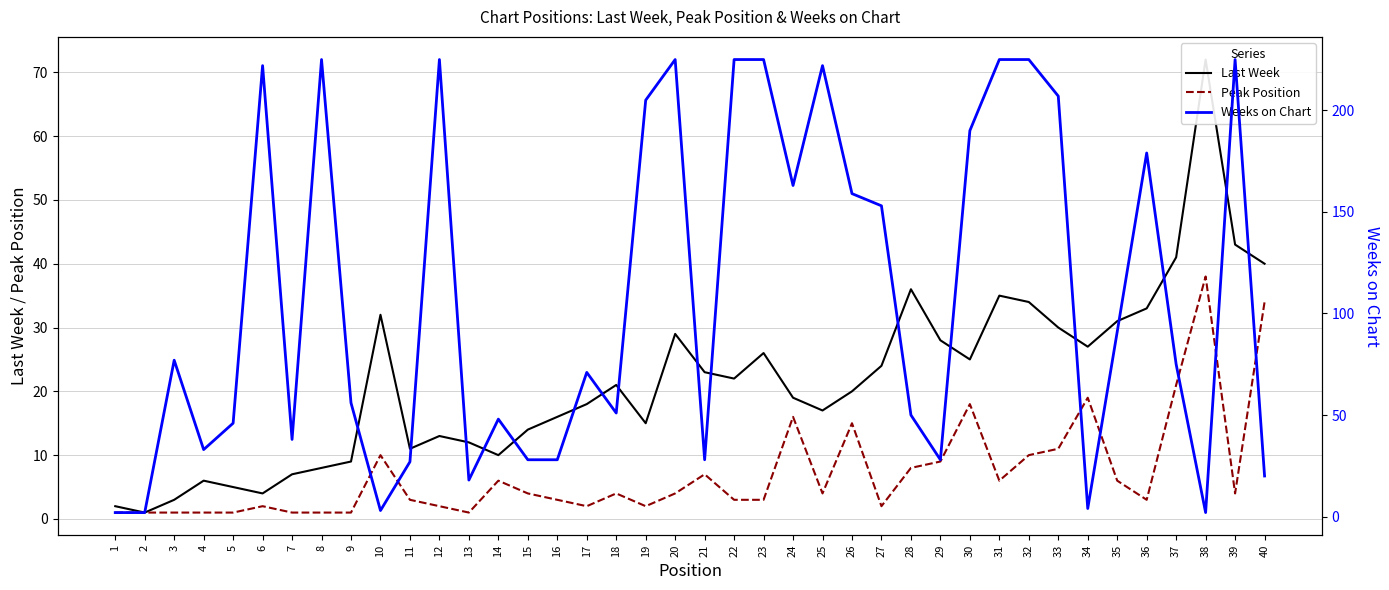

What is the approximate value of Weeks on Chart at 36?

179